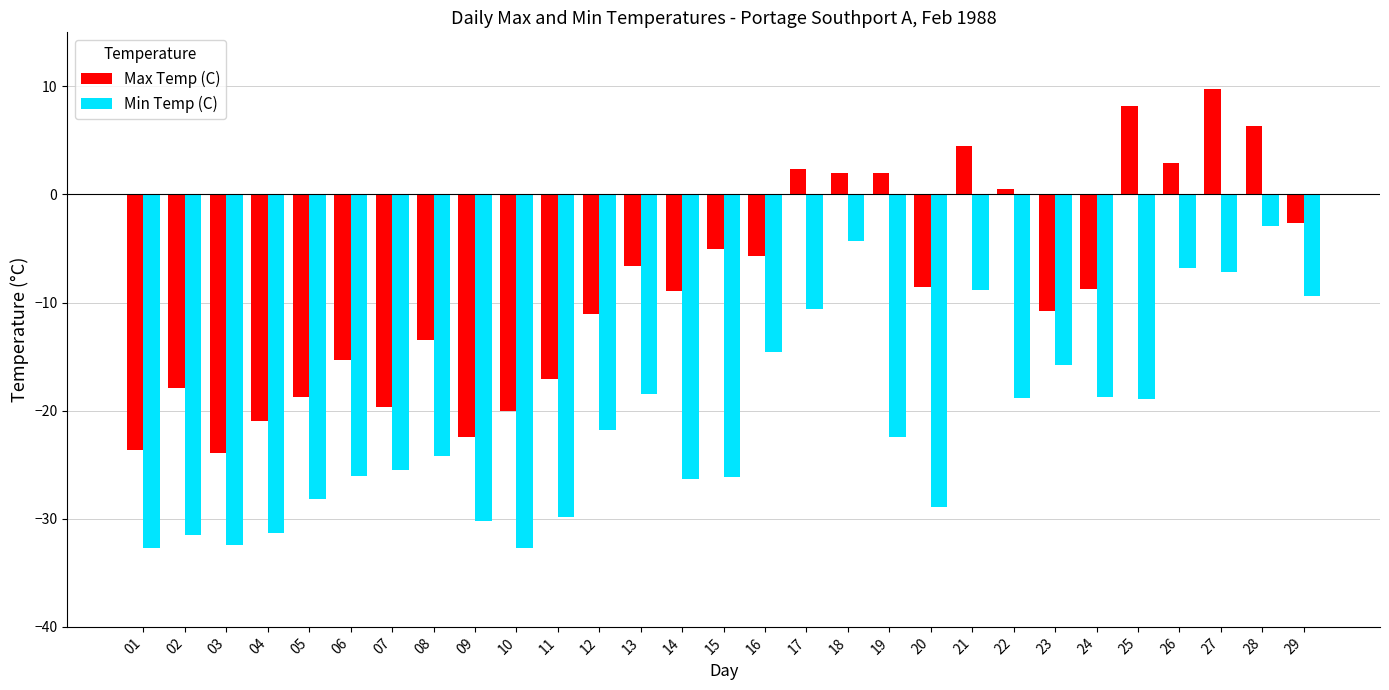

Rank the series by their average value, from lowest to highest.

Min Temp (C), Max Temp (C)